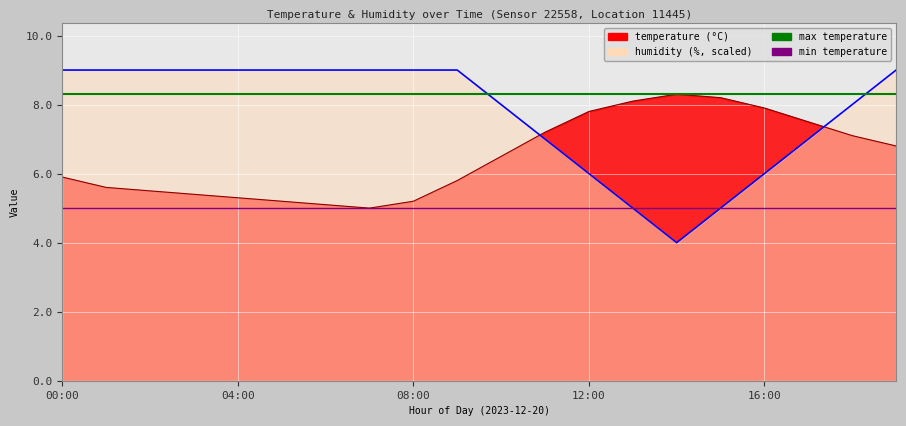

What is the approximate value of humidity at 19:00?

9.0